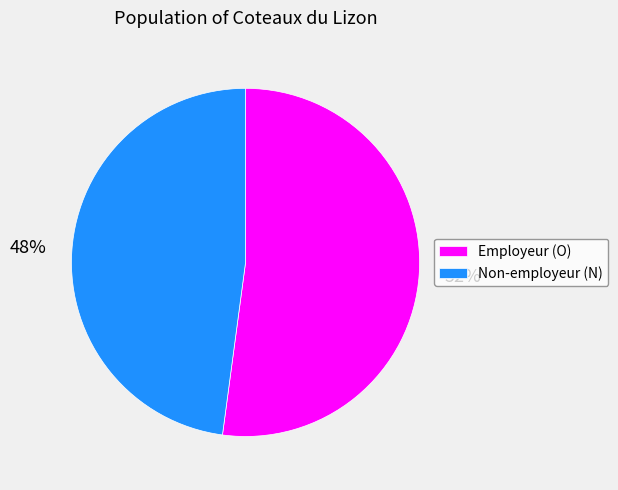

Does any single category account for the majority?

Yes